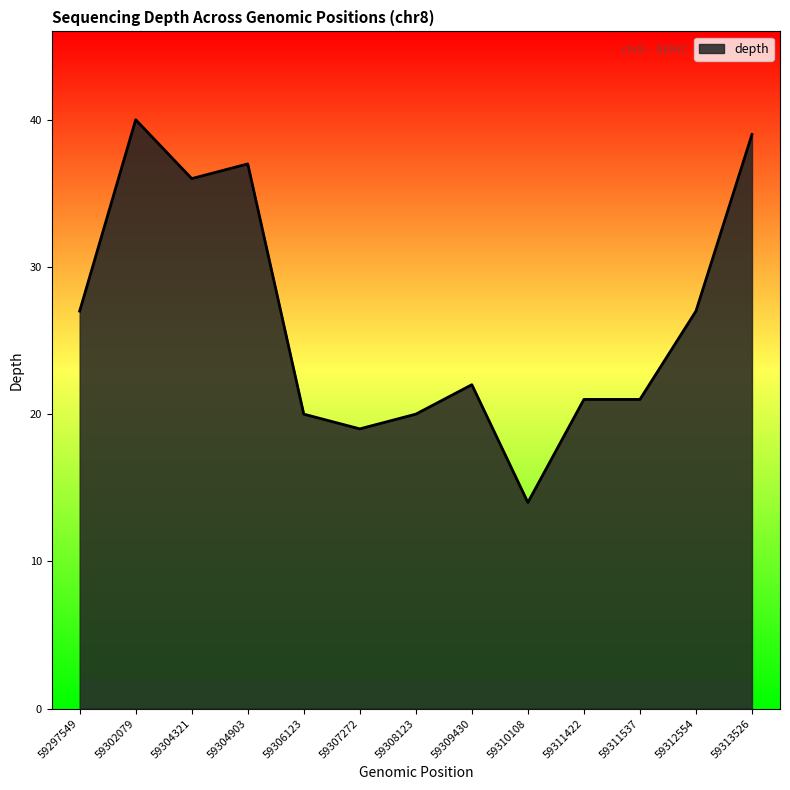

The chart shows a value of 22 at 59309430. True or false?

True